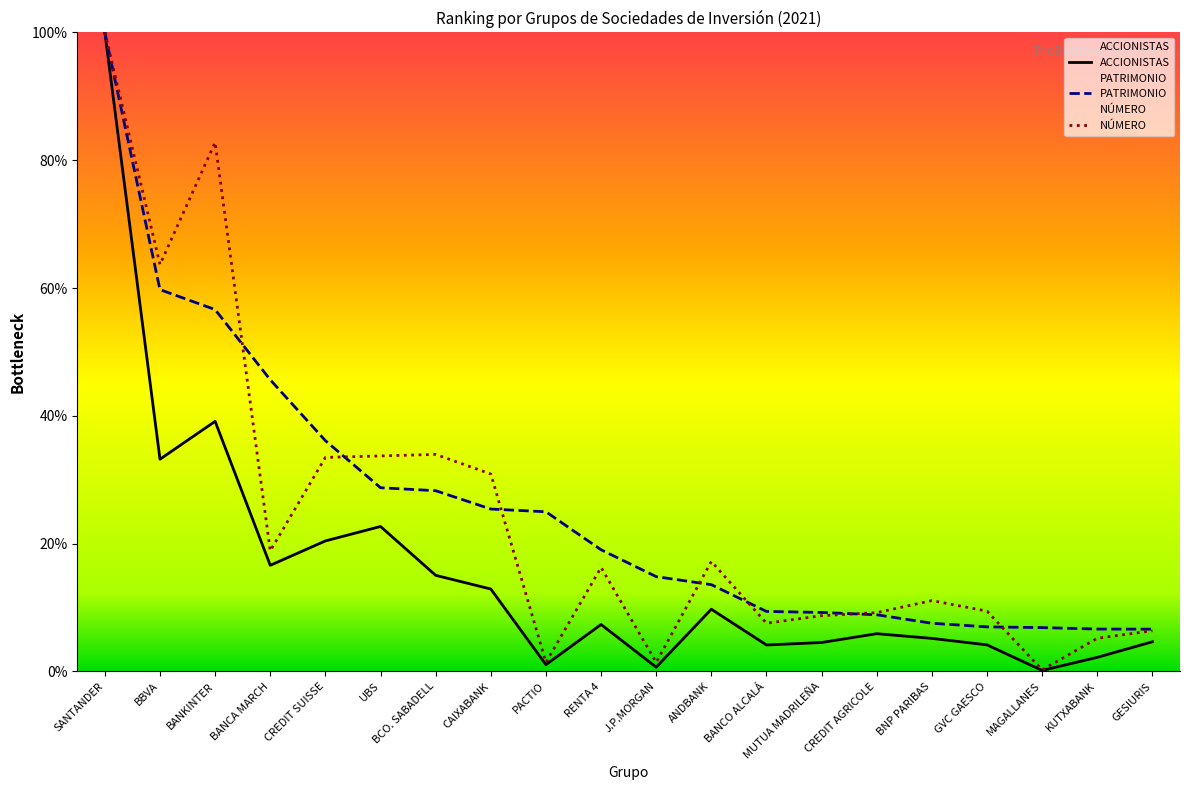

True or false: NUMERO and ACCIONISTAS intersect in this chart.

False